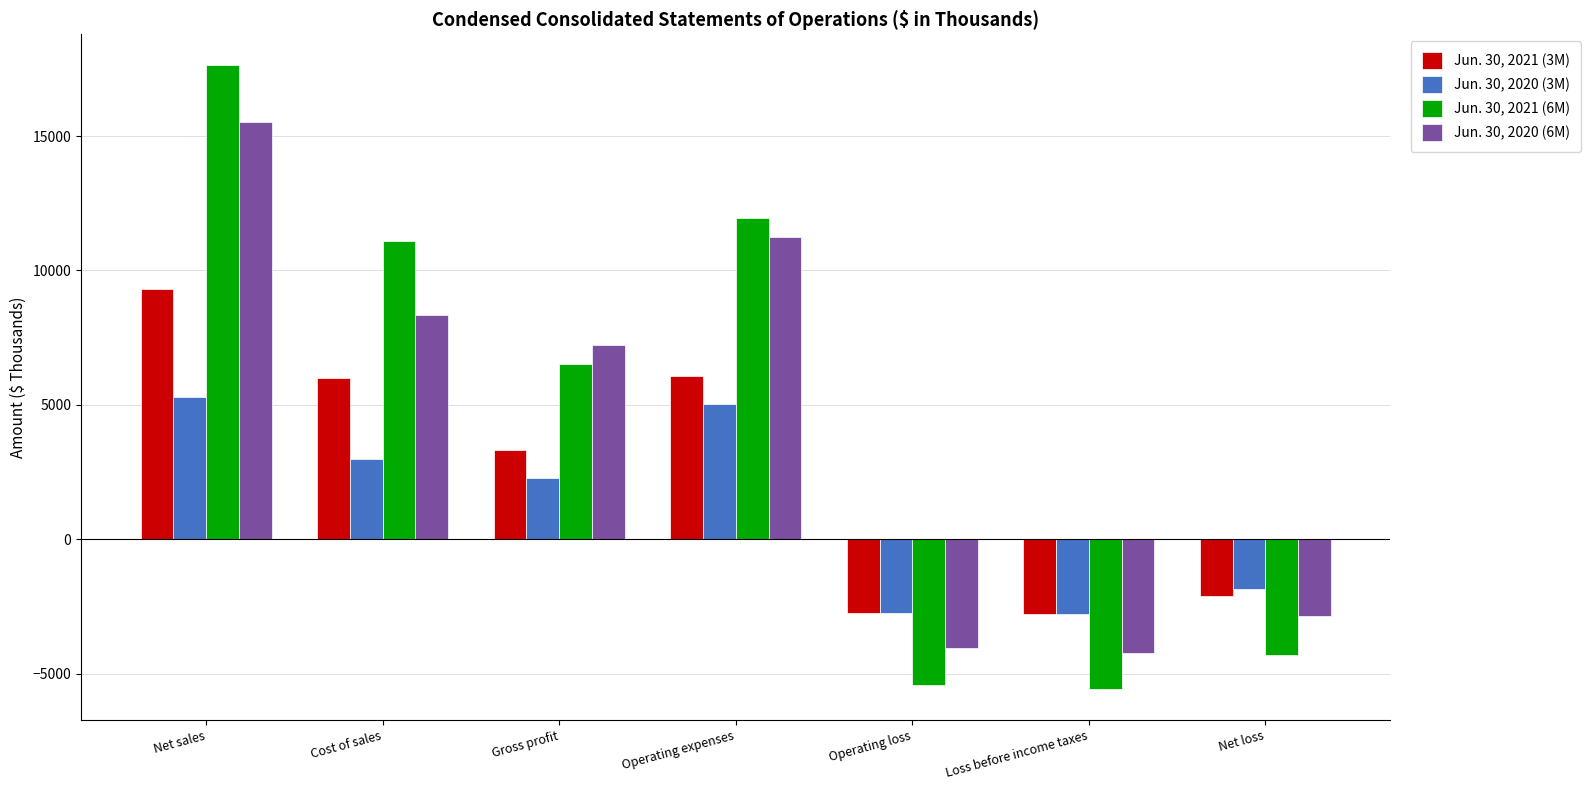

Rank the series at Operating expenses from highest to lowest value.

Jun. 30, 2021 (6M), Jun. 30, 2020 (6M), Jun. 30, 2021 (3M), Jun. 30, 2020 (3M)